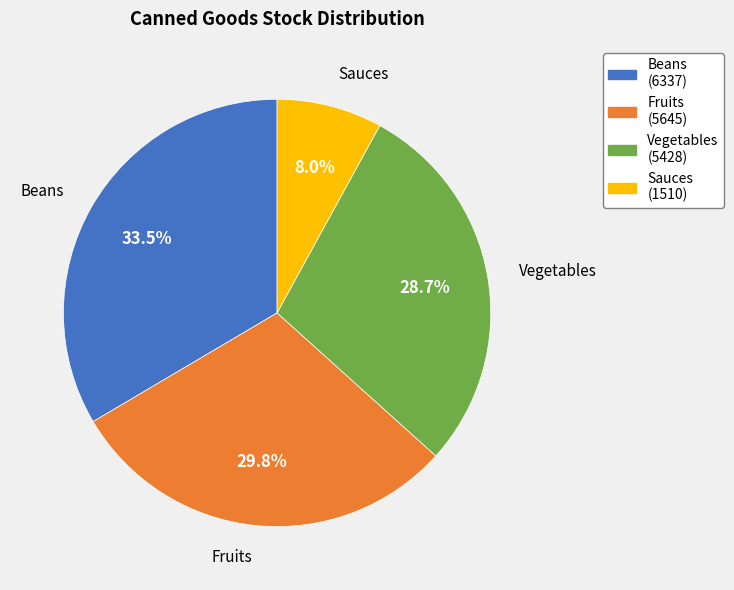

What portion of the pie excludes Fruits?

70.2%